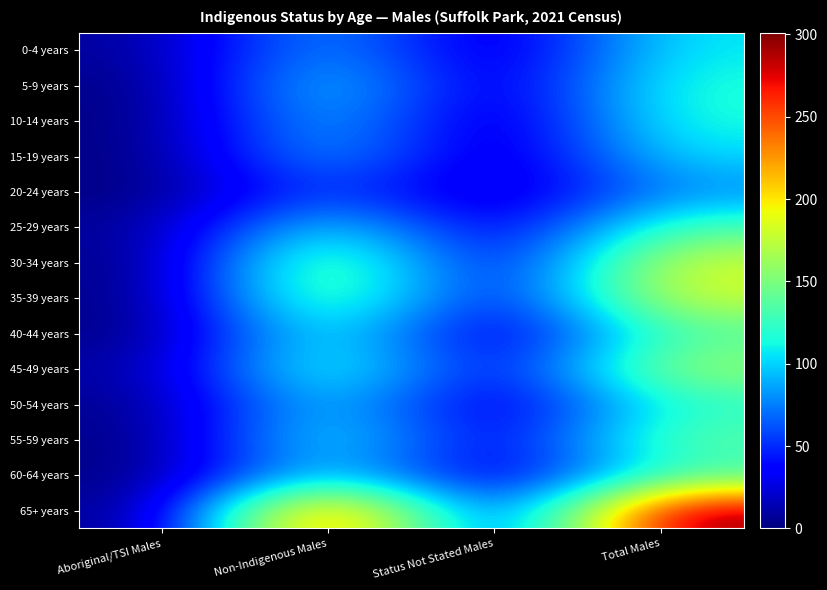

Which series has the largest range (max minus min)?

65+ years